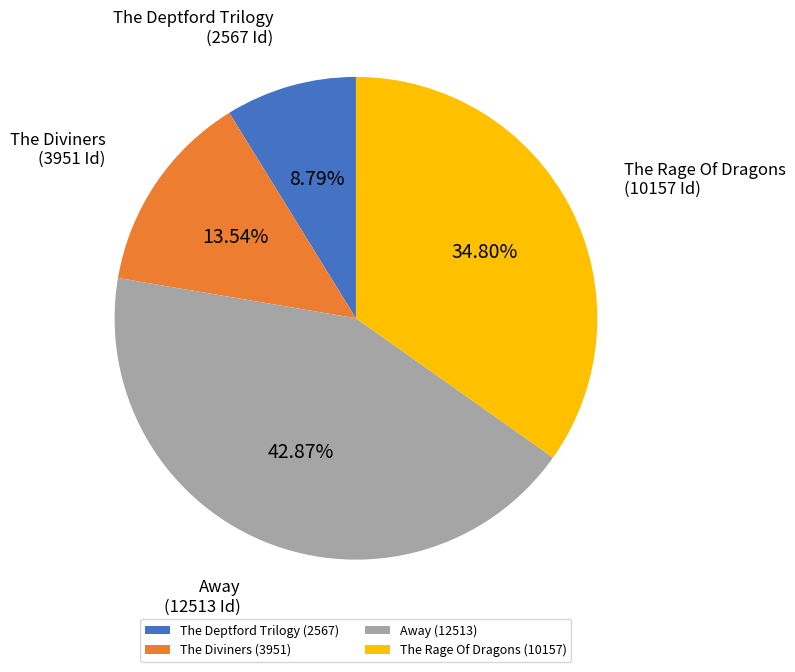

Count the number of slices in the pie.

4